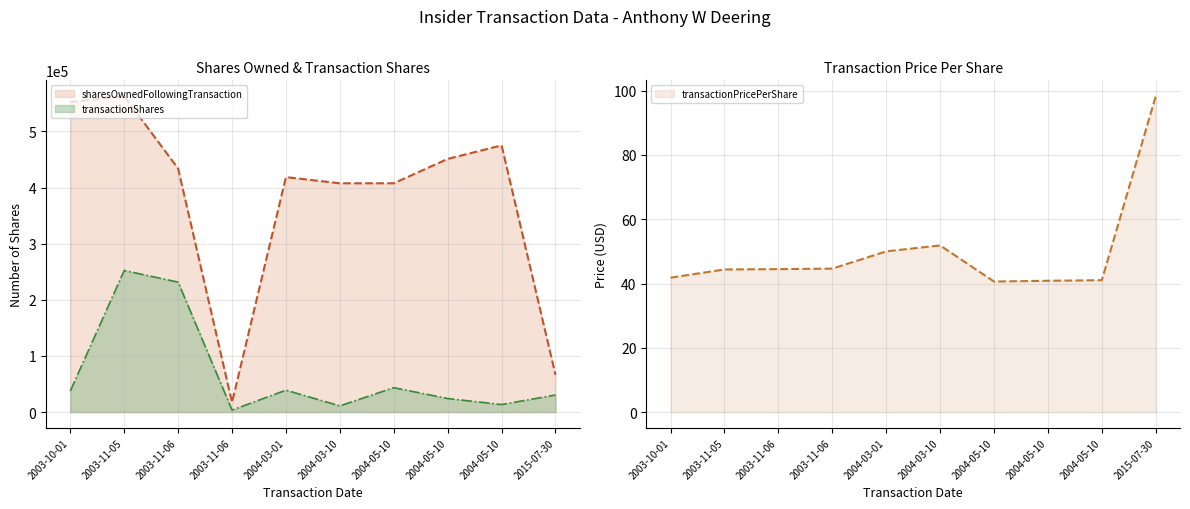

In sharesOwnedFollowingTransaction, how many points are higher than both neighbors (excluding endpoints)?

3